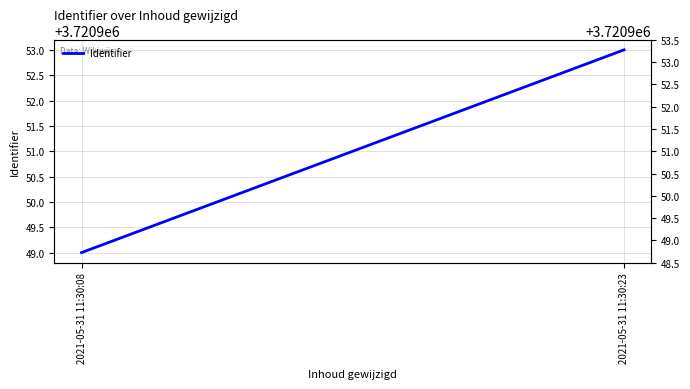

List the labels in order of value, largest first.

2021-05-31 11:30:23, 2021-05-31 11:30:08